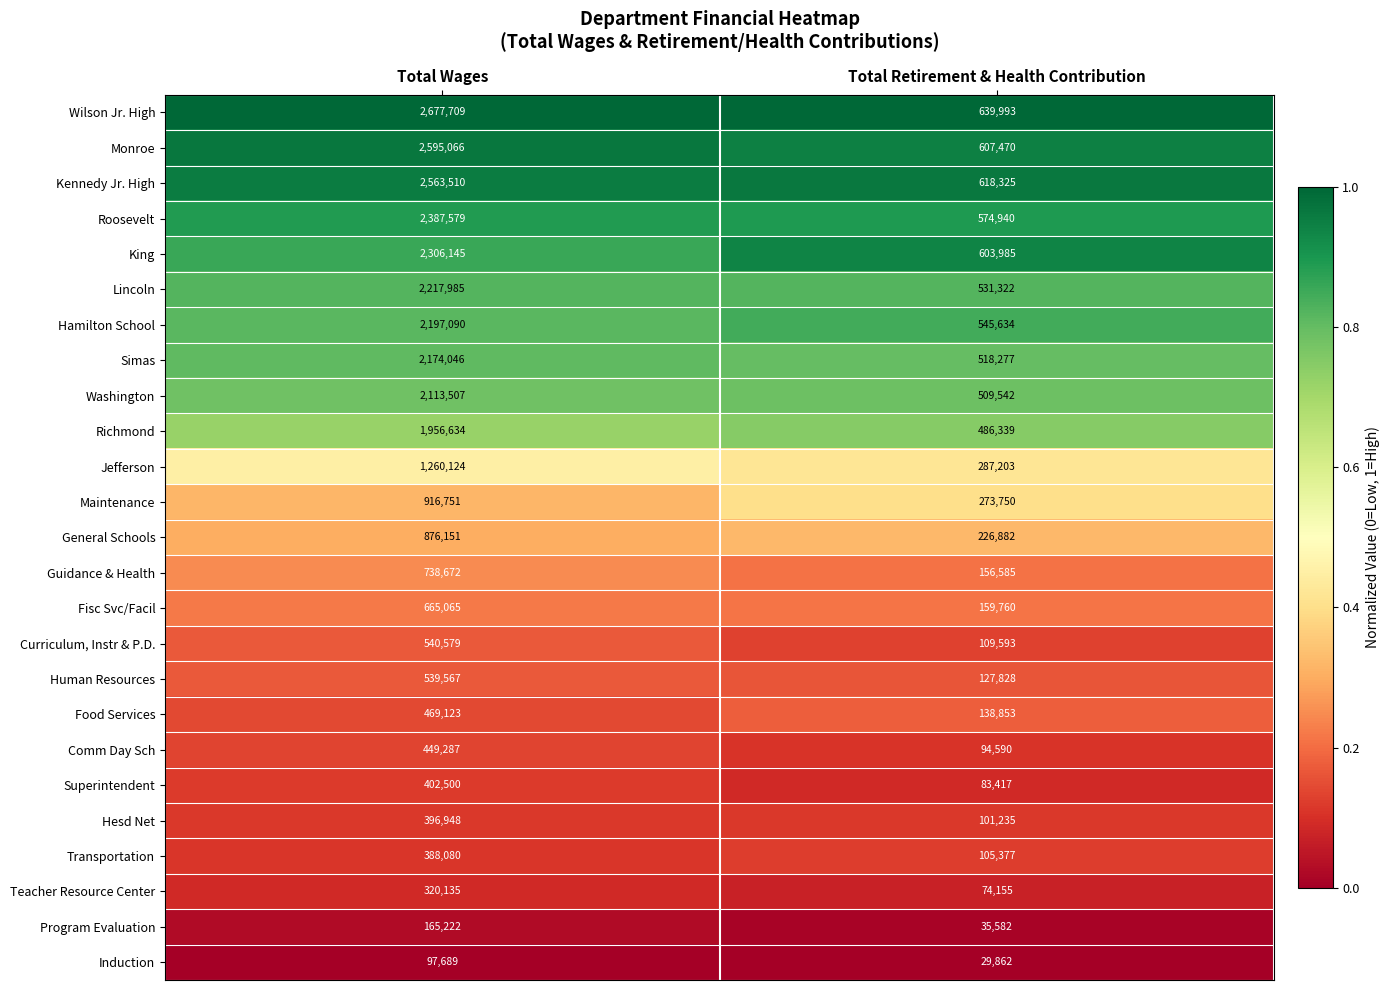

How many data points does each series have?

2